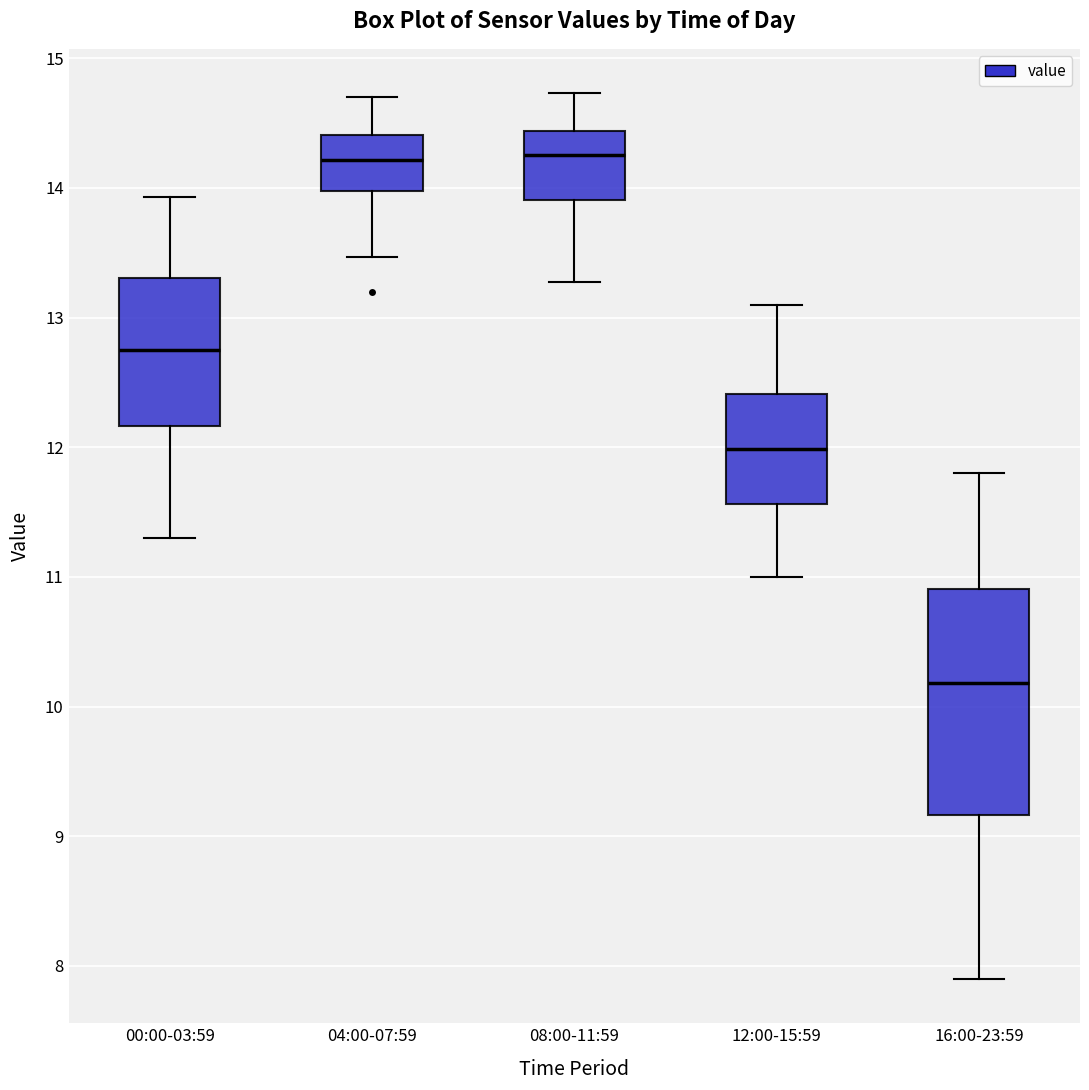

Reading left to right, read every box against the y-axis: the position of its median line, the range the box covers, and the ends of its whiskers. The values are not printed on the chart, so give them approximately, as read against the axis.

00:00-03:59: median 12.8, box 12.2 to 13.3, whiskers 11.3 to 13.9
04:00-07:59: median 14.2, box 14.0 to 14.4, whiskers 13.5 to 14.7
08:00-11:59: median 14.3, box 13.9 to 14.4, whiskers 13.3 to 14.7
12:00-15:59: median 12.0, box 11.6 to 12.4, whiskers 11.0 to 13.1
16:00-23:59: median 10.2, box 9.2 to 10.9, whiskers 7.9 to 11.8